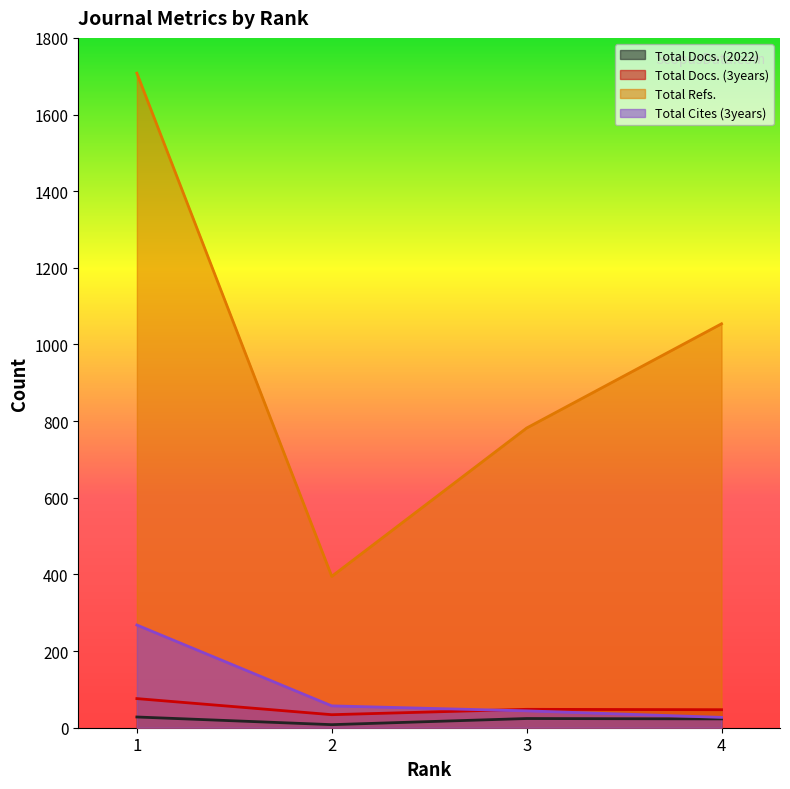

Reading left to right, extract all data points from this chart.

Total Docs. (2022): 28	8	24	23
Total Docs. (3years): 76	34	48	47
Total Refs.: 1708	395	782	1054
Total Cites (3years): 268	57	44	27